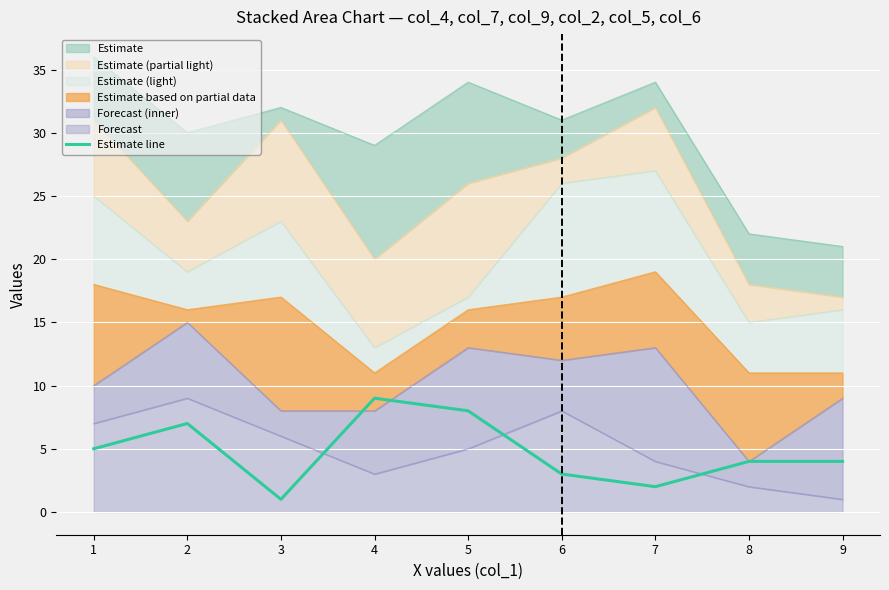

Is it true that Estimate line equals 4 at 4?

False